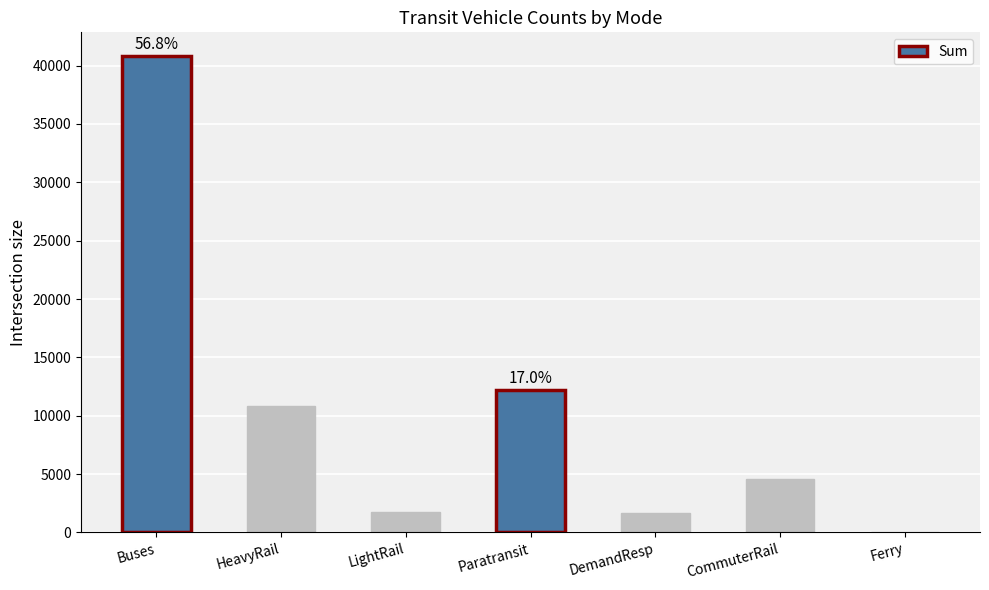

What is the sum of the values at LightRail and Buses?

42539